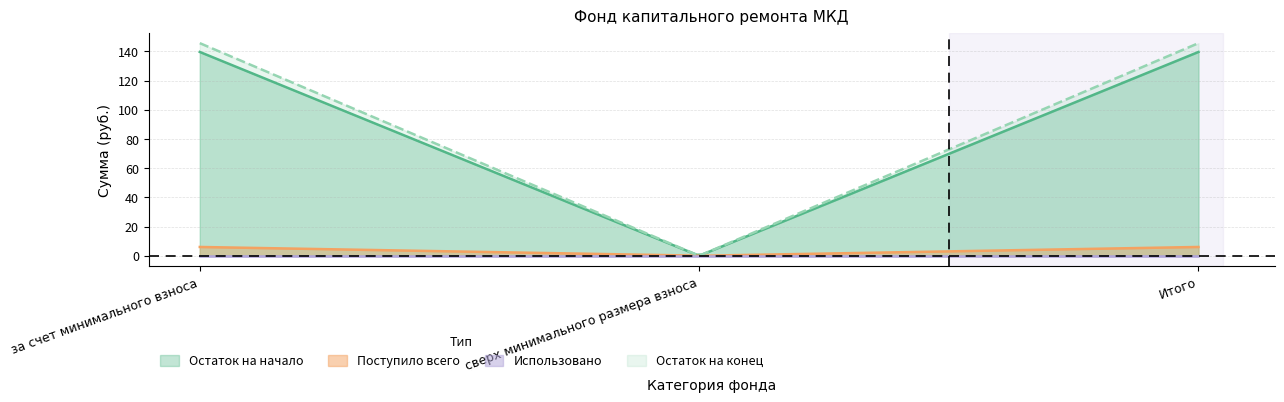

What is the difference between the maximum and minimum values in the Поступило всего series?

6.0